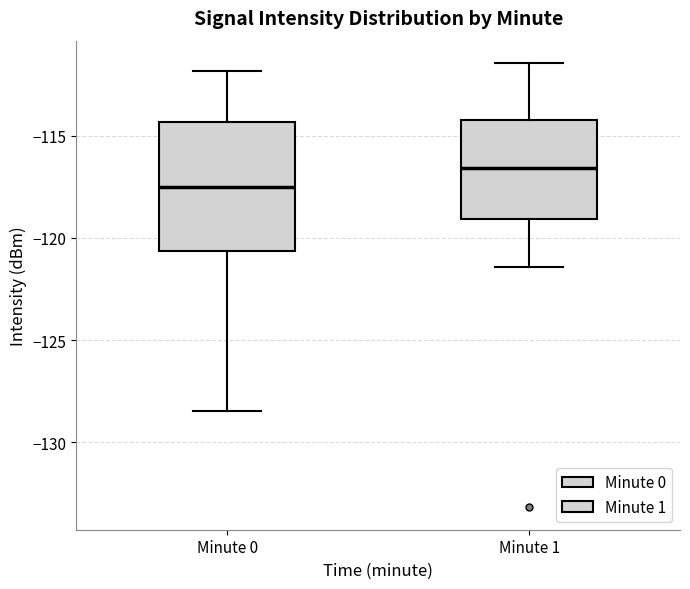

Reading left to right, read every box against the y-axis: the position of its median line, the range the box covers, and the ends of its whiskers. The values are not printed on the chart, so give them approximately, as read against the axis.

Minute 0: median -117.5, box -120.5 to -114.5, whiskers -128.5 to -112.0
Minute 1: median -116.5, box -119.0 to -114.0, whiskers -121.5 to -111.5